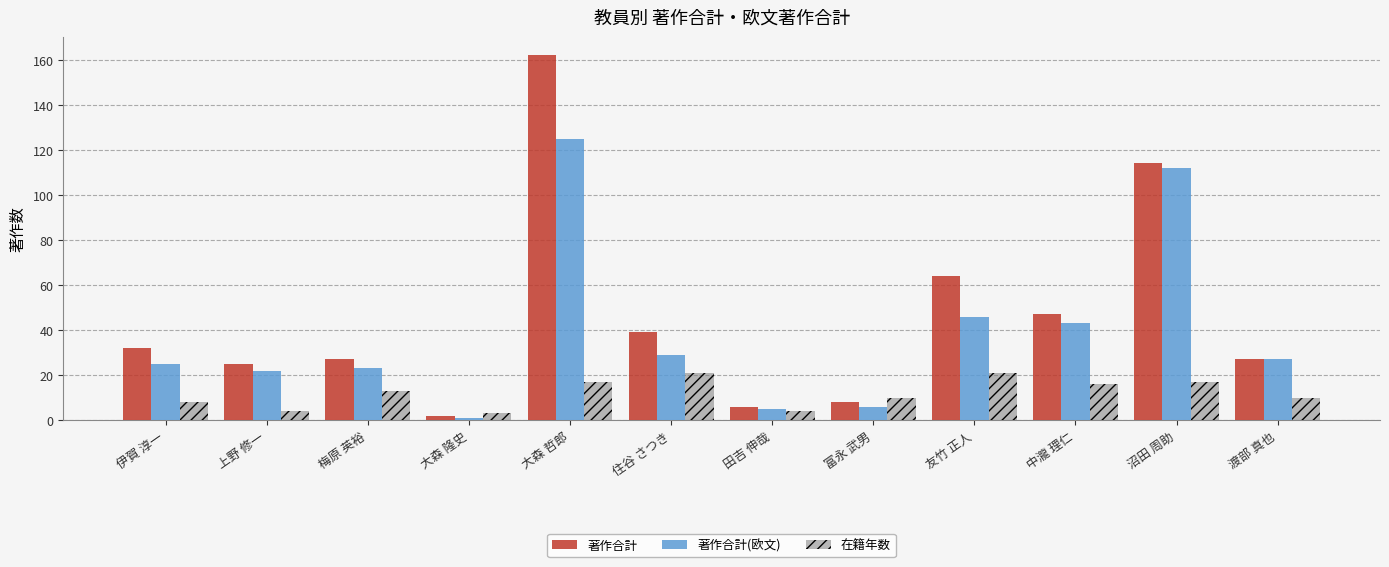

Reading right to left, transcribe all the data shown in this chart.

著作合計: 27	114	47	64	8	6	39	162	2	27	25	32
著作合計(欧文): 27	112	43	46	6	5	29	125	1	23	22	25
在籍年数: 10	17	16	21	10	4	21	17	3	13	4	8